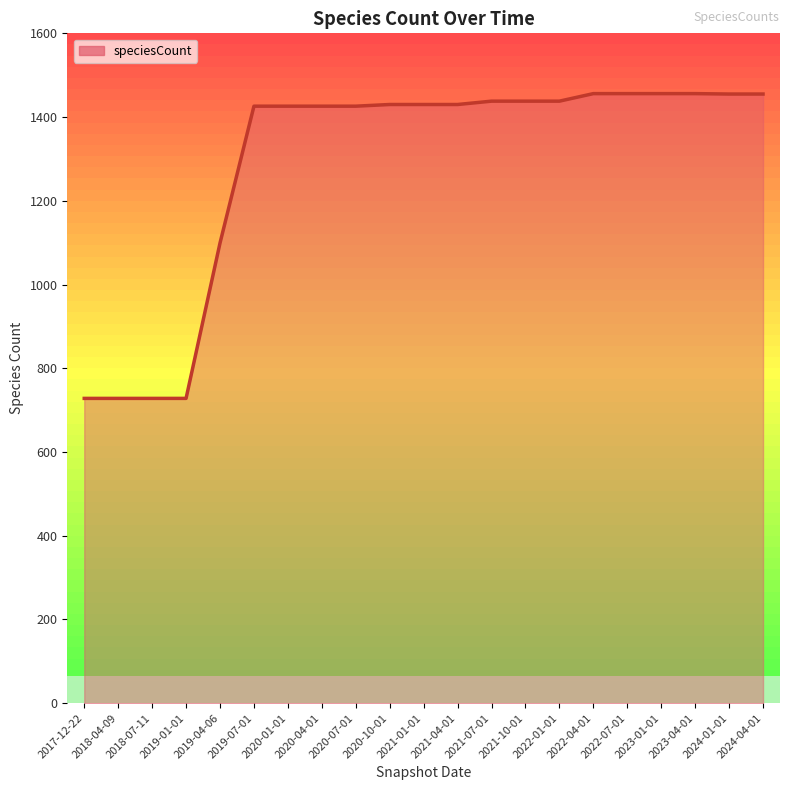

Is it true that the value at 2020-01-01 is 356?

False